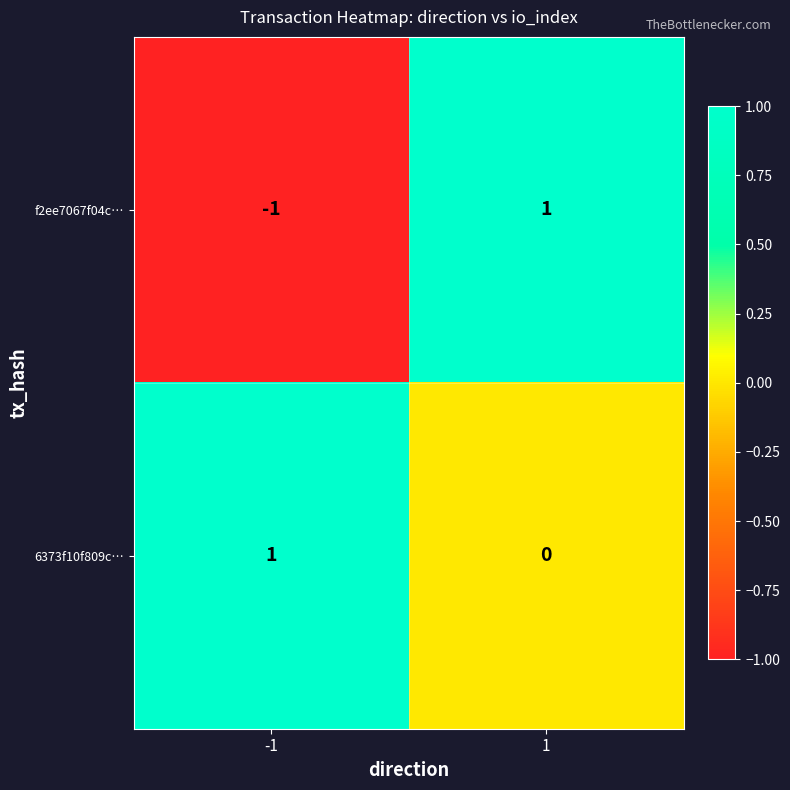

Between -1 and 1, which series saw the biggest shift?

f2ee7067f04c…